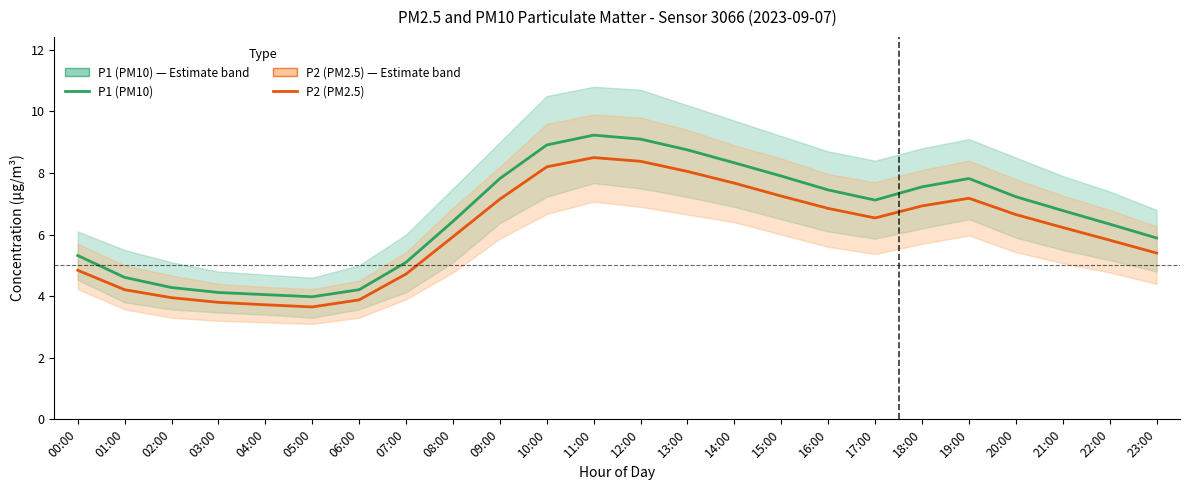

True or false: P1 (PM10) has more than 2 points higher than both neighbors.

False